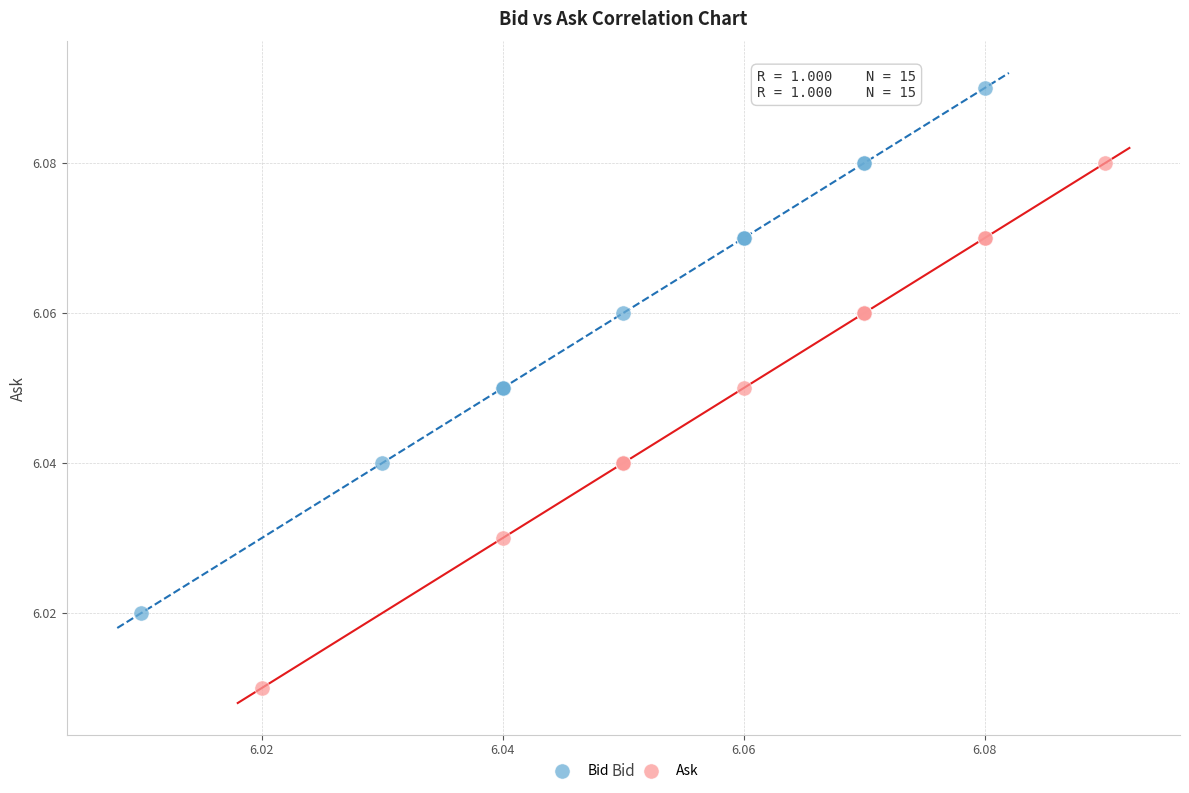

What are all the series names shown in the legend?

Bid, Ask